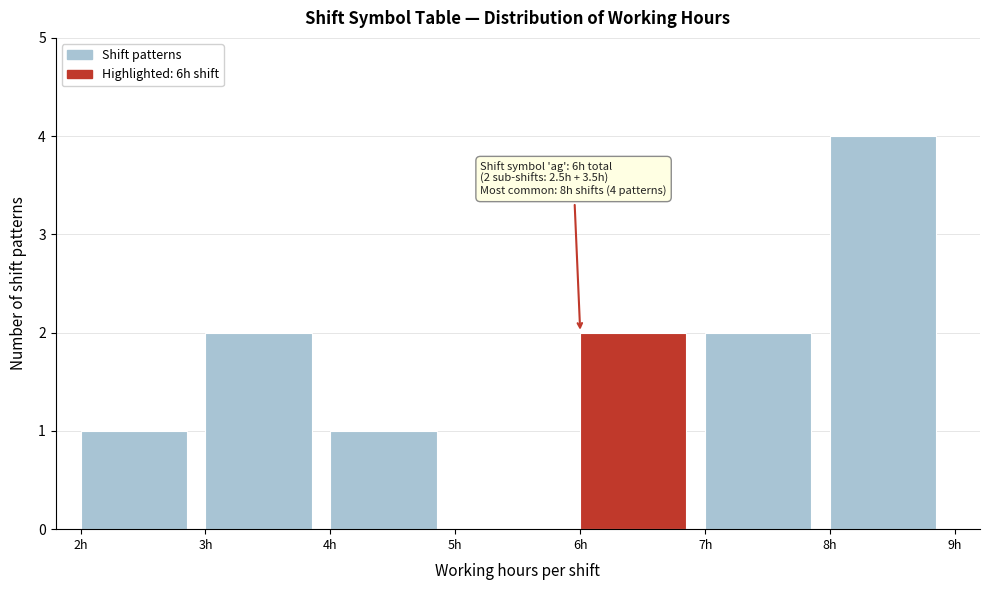

Which range on the x-axis has the tallest bar?

8 to 9